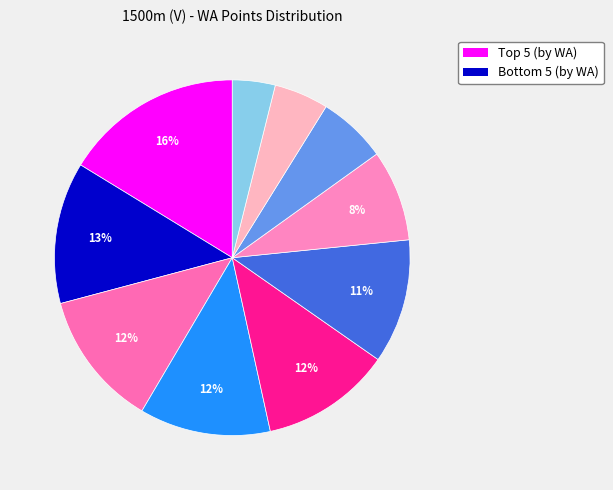

Is there a majority slice in this chart?

No